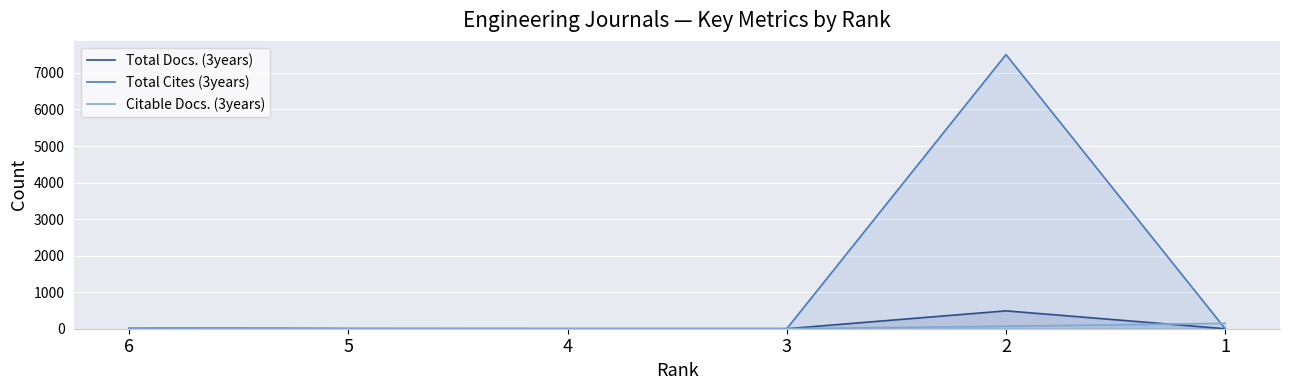

List the labels in order of Total Cites (3years) value, largest first.

2, 6, 5, 4, 3, 1